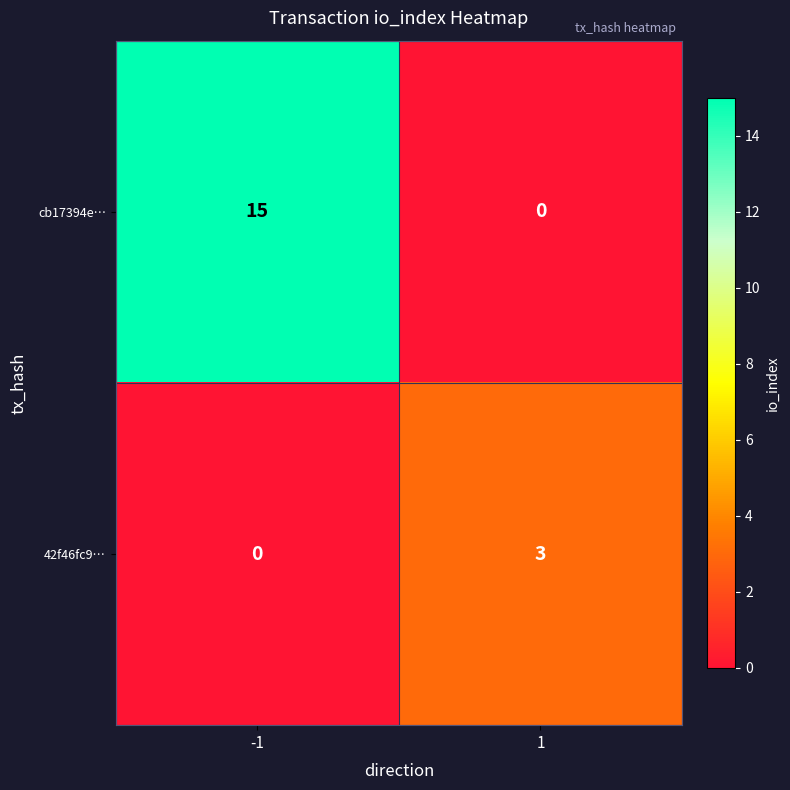

What is the maximum value for cb17394e…?

15